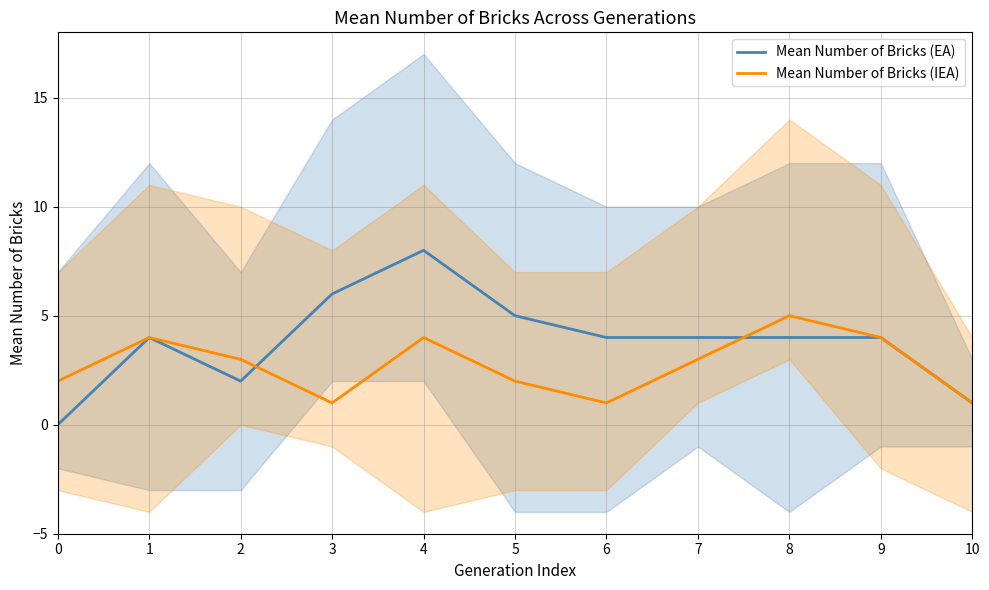

Count the Mean Number of Bricks (EA) values in the range 2 to 5.

7